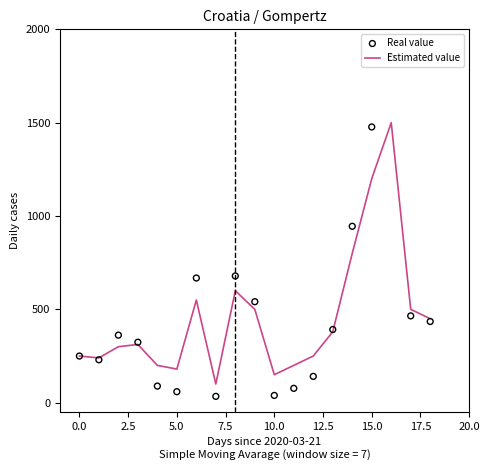

Which series contains the lowest Y value?

Real value